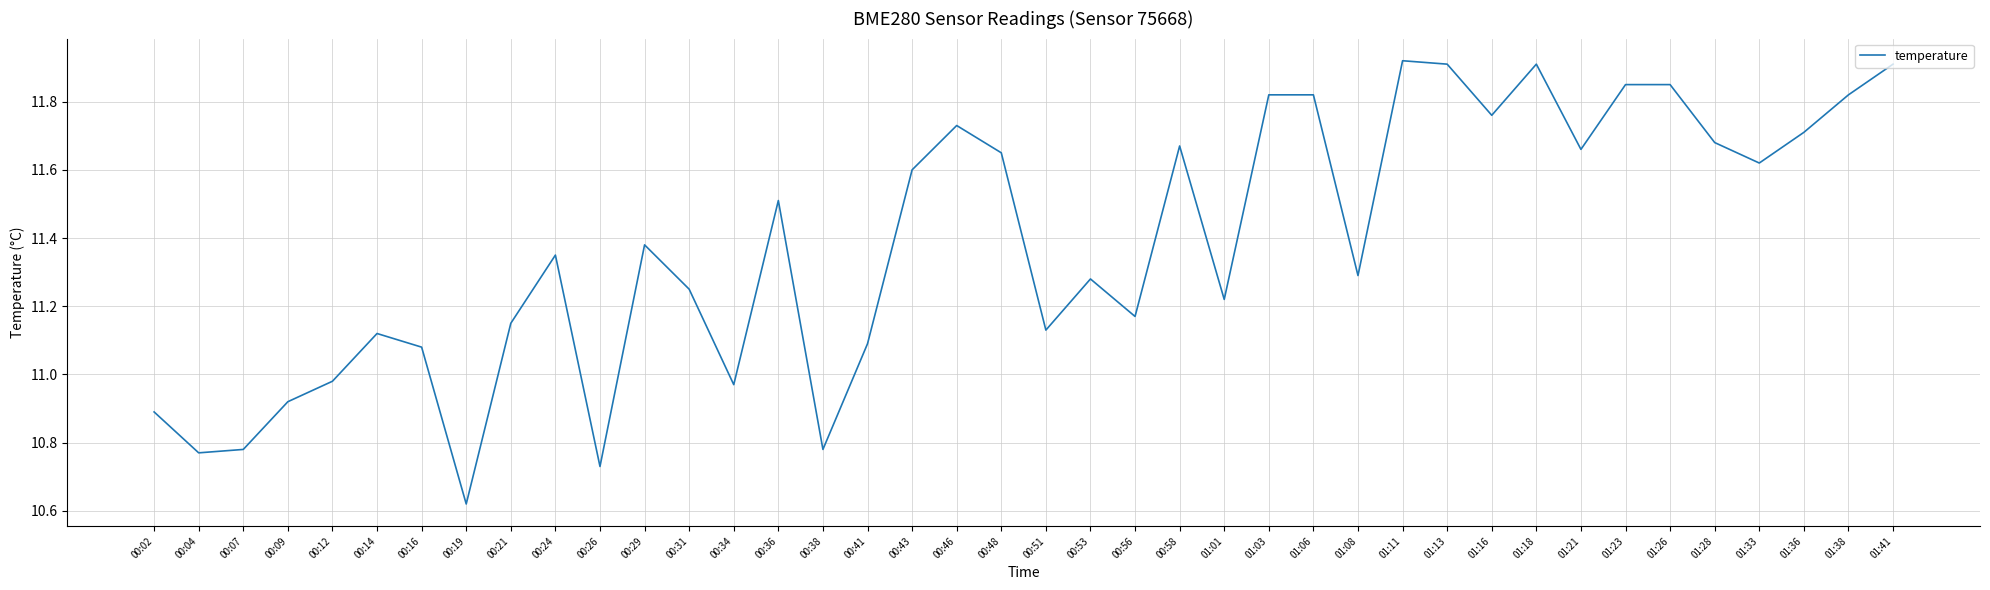

Is it true that the value at 00:56 is 16.9?

False